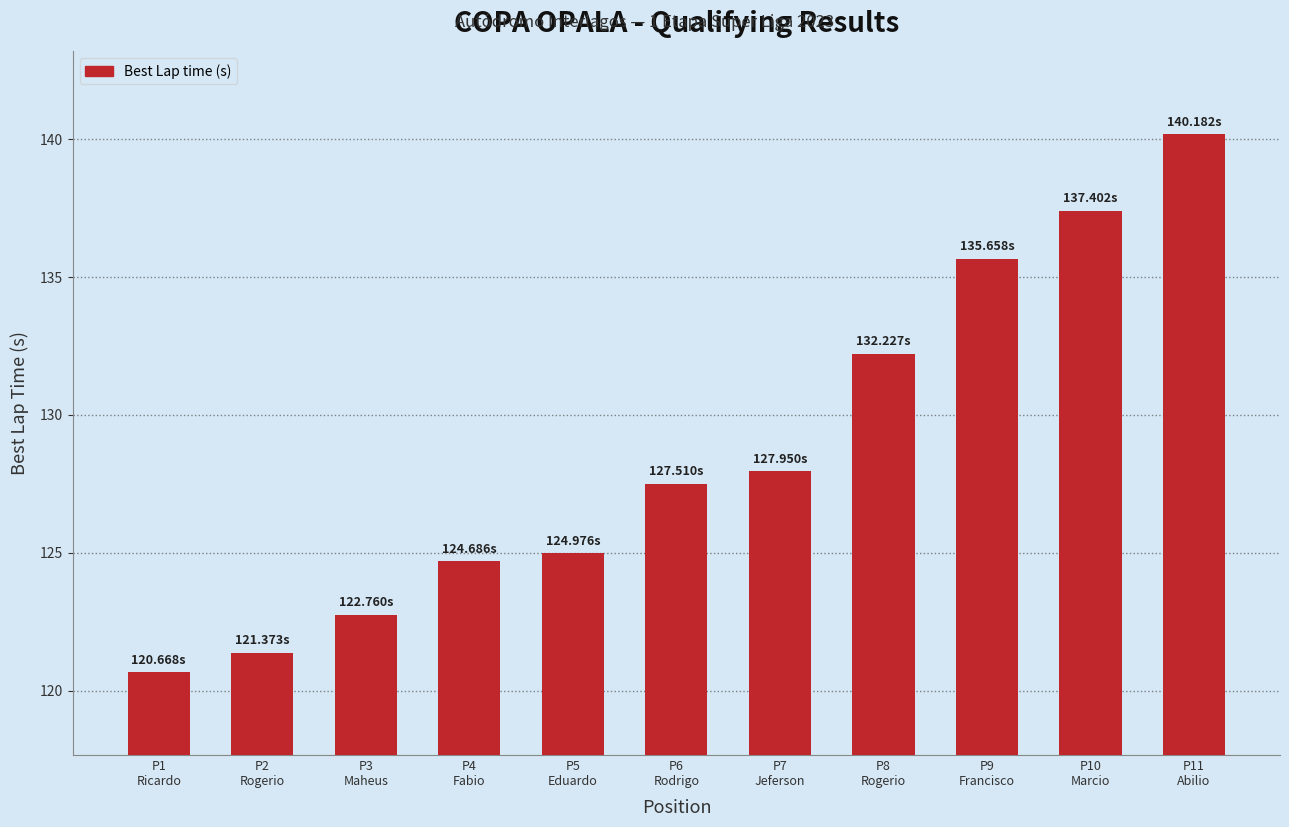

Reading left to right, transcribe all the data shown in this chart.

P1
Ricardo=120.7	P2
Rogerio=121.4	P3
Maheus=122.8	P4
Fabio=124.7	P5
Eduardo=125.0	P6
Rodrigo=127.5	P7
Jeferson=128.0	P8
Rogerio=132.2	P9
Francisco=135.7	P10
Marcio=137.4	P11
Abilio=140.2